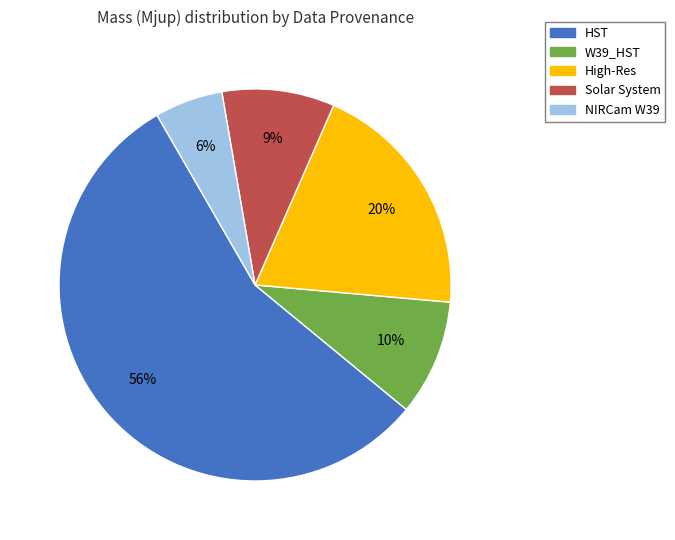

Is there a majority slice in this chart?

Yes